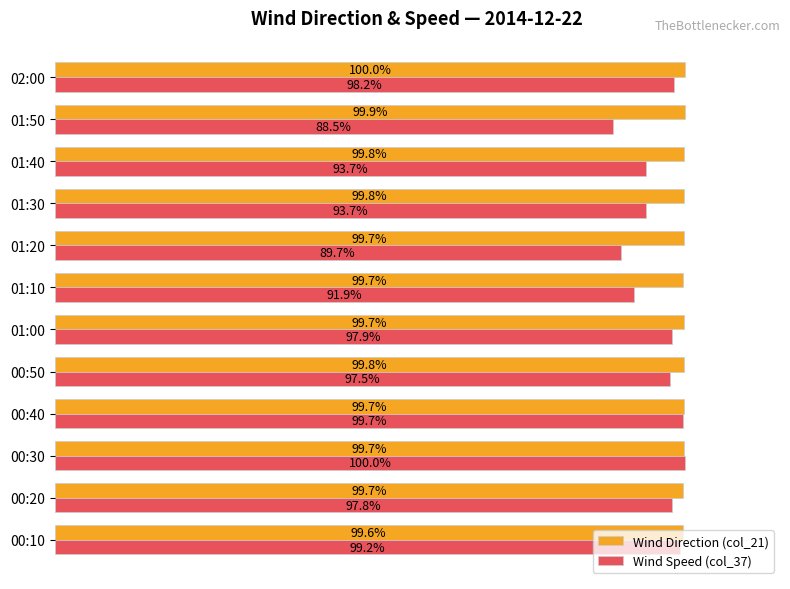

At which label does Wind Speed (col_37) reach its minimum?

01:50